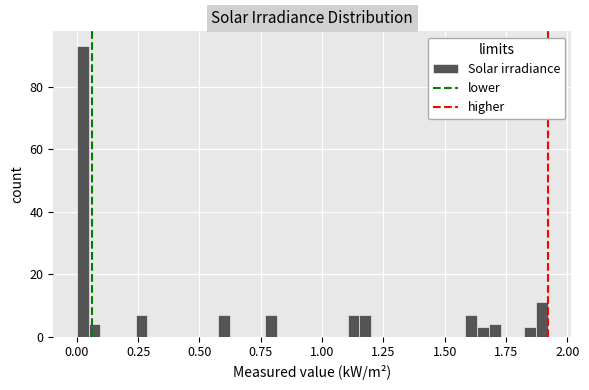

Read against the x-axis, roughly where is the centre of the tallest bar?

0.00